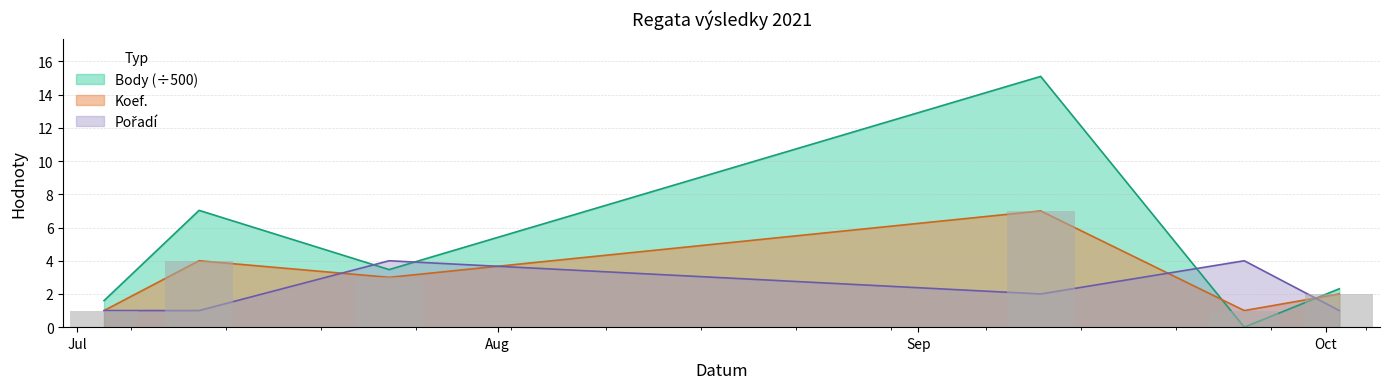

How many categories are shown in the chart?

6